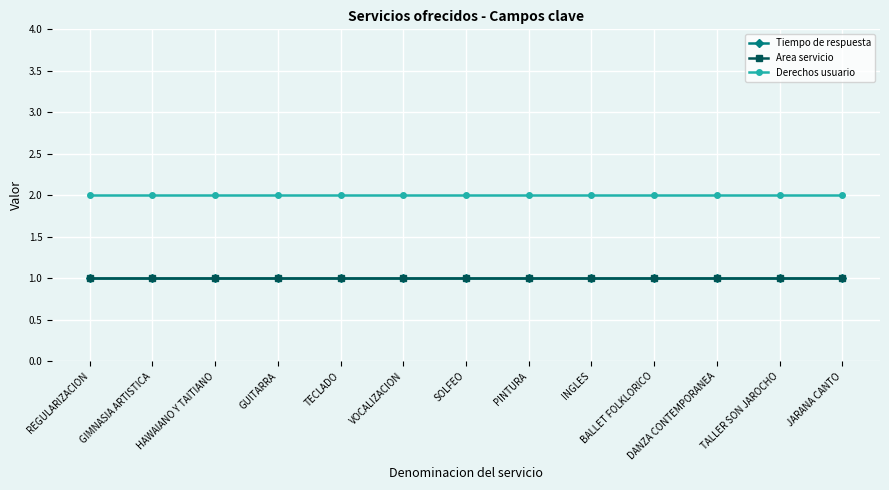

Is this an area chart (filled region under the line)?

No